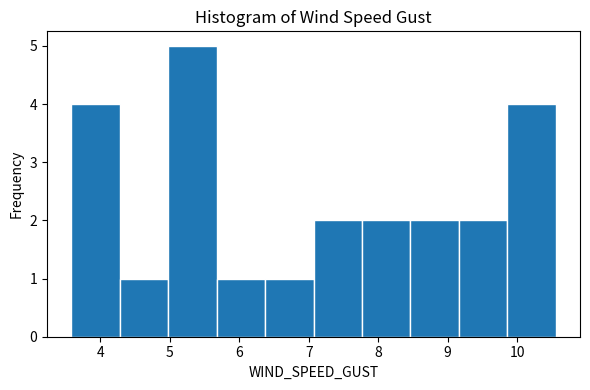

Reading left to right, list every bar in this chart as the range it spans on the x-axis followed by its height. Neither the bar edges nor the heights are printed on the chart, so give them approximately, as read against the axes.

3.6 to 4.3: 4
4.3 to 5.0: 1
5.0 to 5.7: 5
5.7 to 6.4: 1
6.4 to 7.1: 1
7.1 to 7.8: 2
7.8 to 8.5: 2
8.5 to 9.2: 2
9.2 to 9.9: 2
9.9 to 10.6: 4